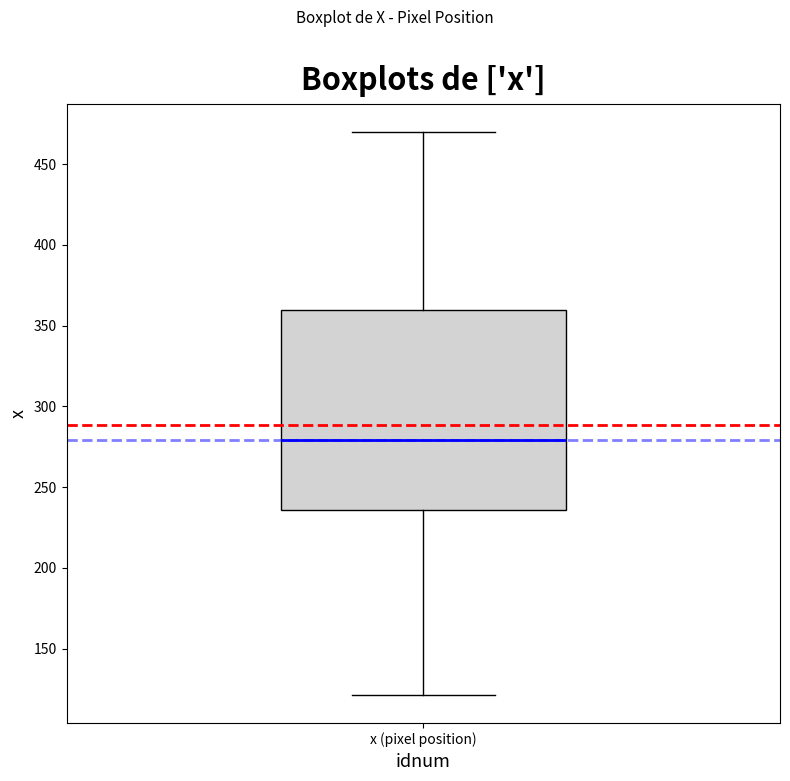

Transcribe this box plot: give where the median line is, the range the box spans, and where the two whiskers end, as read against the y-axis. The values are not printed on the chart, so give them approximately, as read against the axis.

median 280, box 235 to 360, whiskers 120 to 470